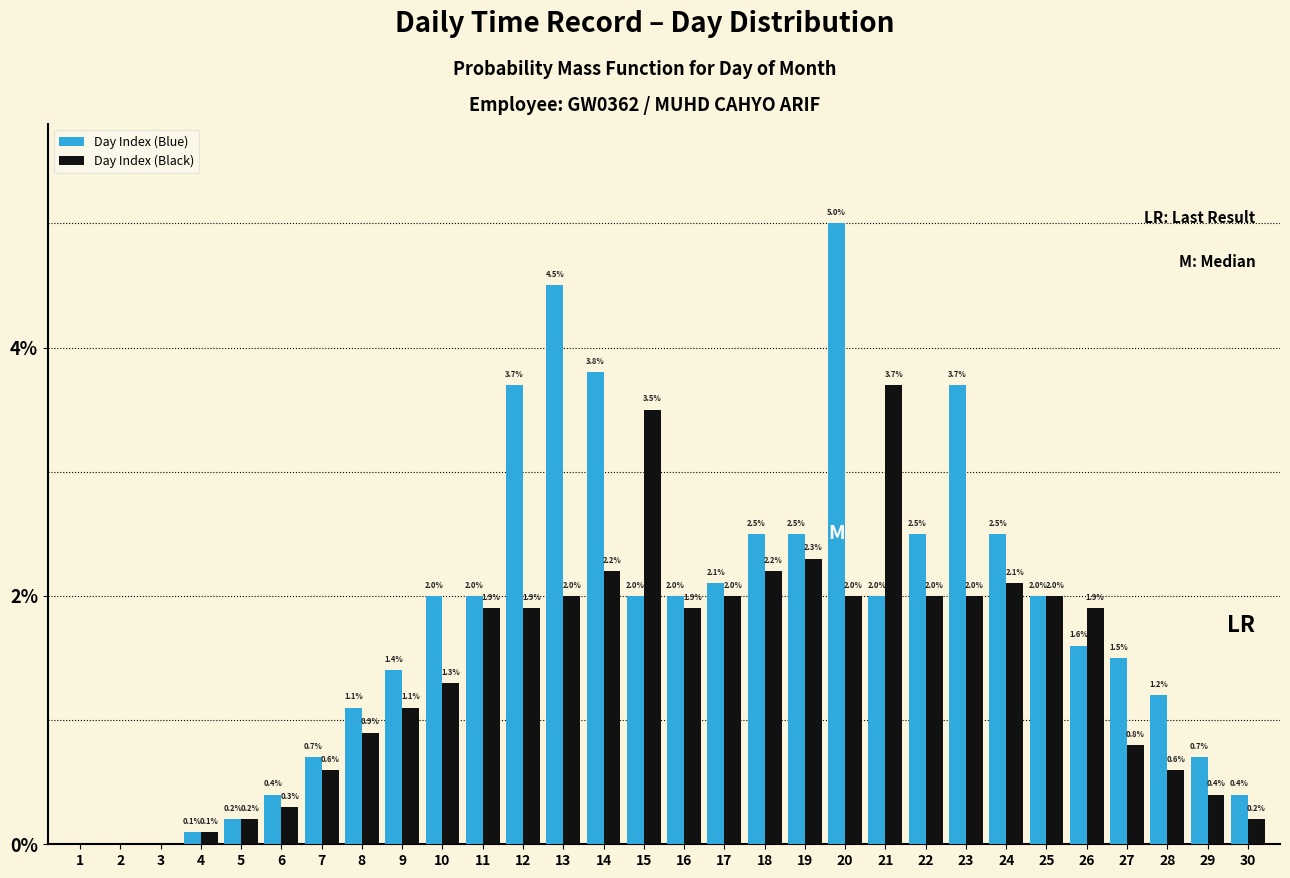

Reading right to left, extract all data points from this chart.

Day Index (Blue): 30=0.4	29=0.7	28=1.2	27=1.5	26=1.6	25=2.0	24=2.5	23=3.7	22=2.5	21=2.0	20=5.0	19=2.5	18=2.5	17=2.1	16=2.0	15=2.0	14=3.8	13=4.5	12=3.7	11=2.0	10=2.0	9=1.4	8=1.1	7=0.7	6=0.4	5=0.2	4=0.1	3=0.0	2=0.0	1=0.0
Day Index (Black): 30=0.2	29=0.4	28=0.6	27=0.8	26=1.9	25=2.0	24=2.1	23=2.0	22=2.0	21=3.7	20=2.0	19=2.3	18=2.2	17=2.0	16=1.9	15=3.5	14=2.2	13=2.0	12=1.9	11=1.9	10=1.3	9=1.1	8=0.9	7=0.6	6=0.3	5=0.2	4=0.1	3=0.0	2=0.0	1=0.0